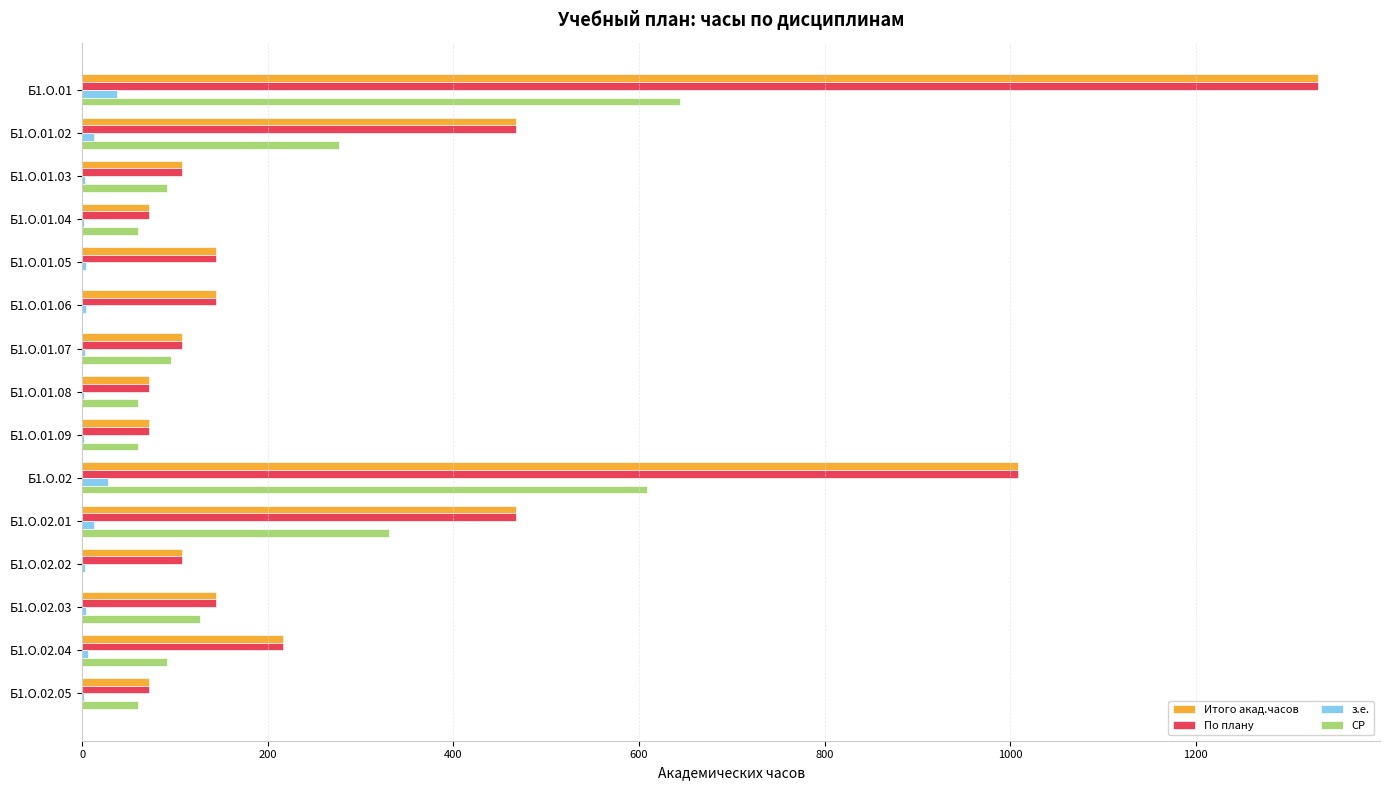

The value of По плану at Б1.О.02.02 is 108. True or false?

True